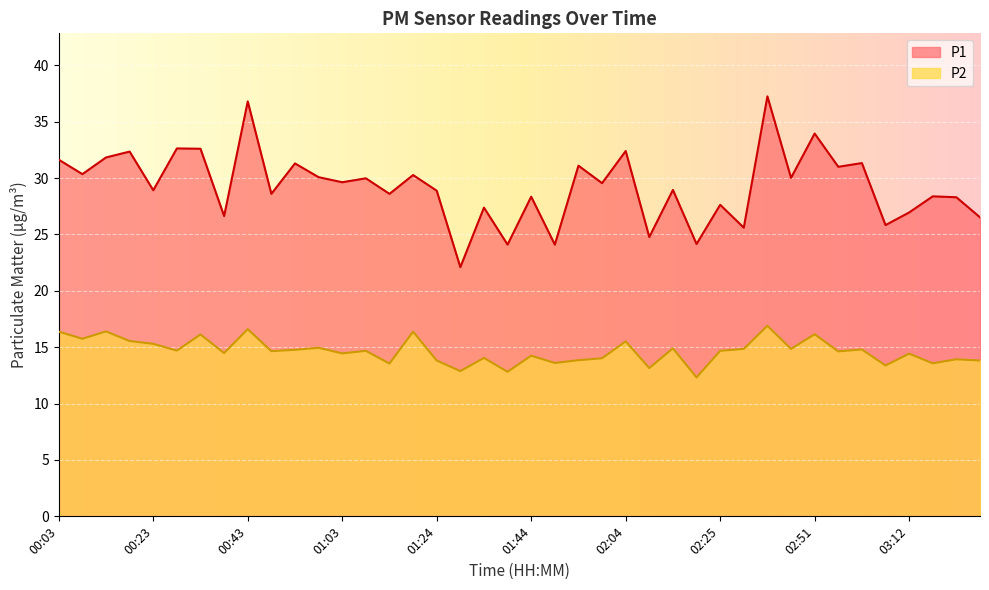

Is it true that P1 equals 31.6 at 00:03?

True